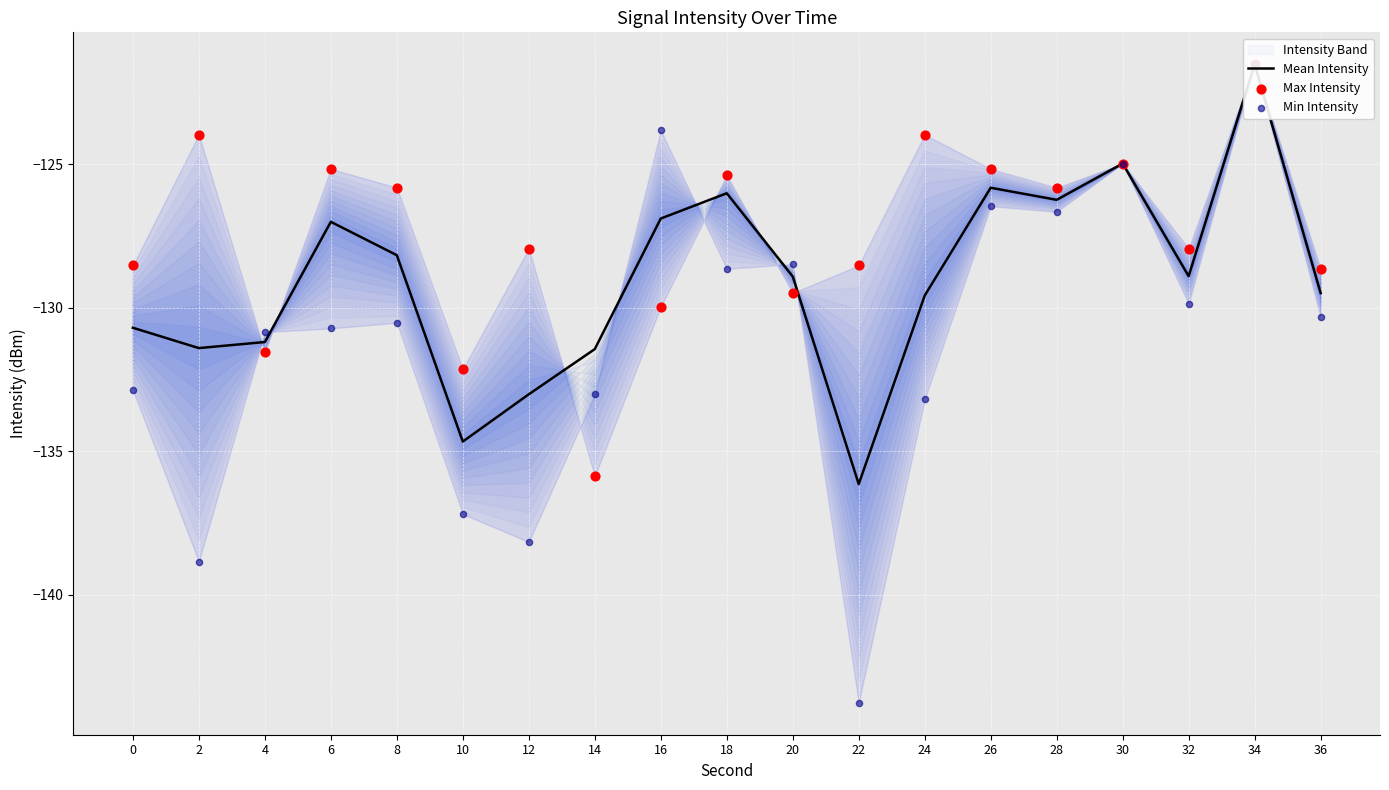

Which series reaches the minimum Y coordinate?

Min Intensity